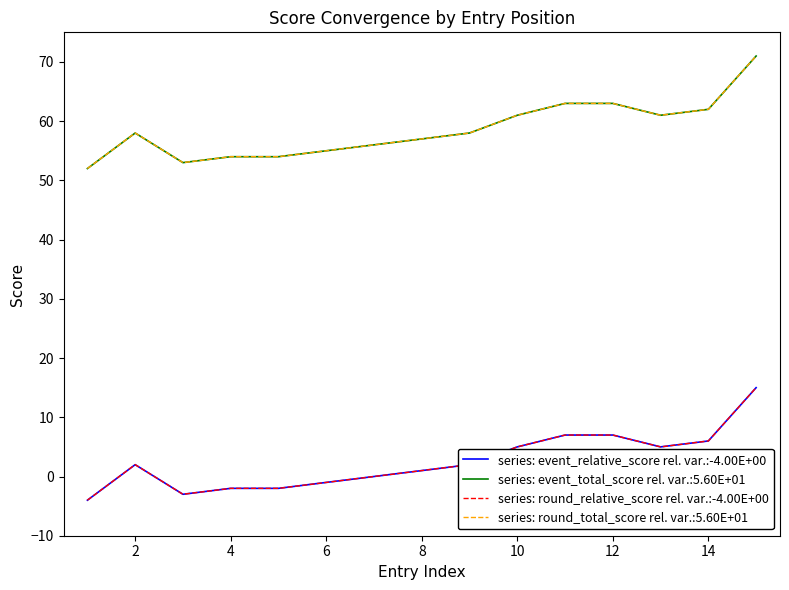

True or false: series: event_relative_score rel. var.:-4.00E+00 and series: round_relative_score rel. var.:-4.00E+00 cross at least once.

False